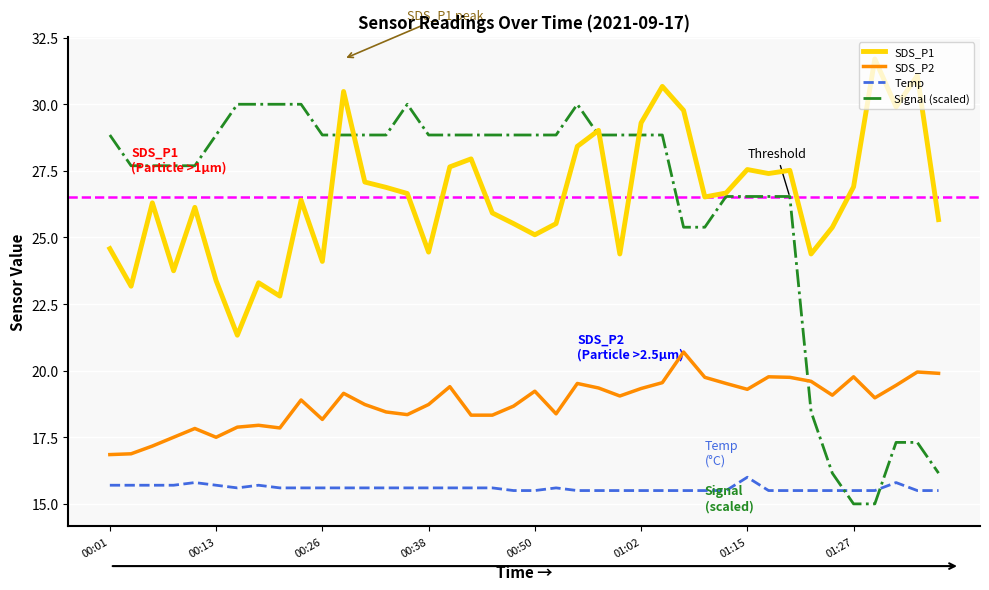

List the series in order of their peak value, lowest first.

Temp, SDS_P2, Signal (scaled), SDS_P1